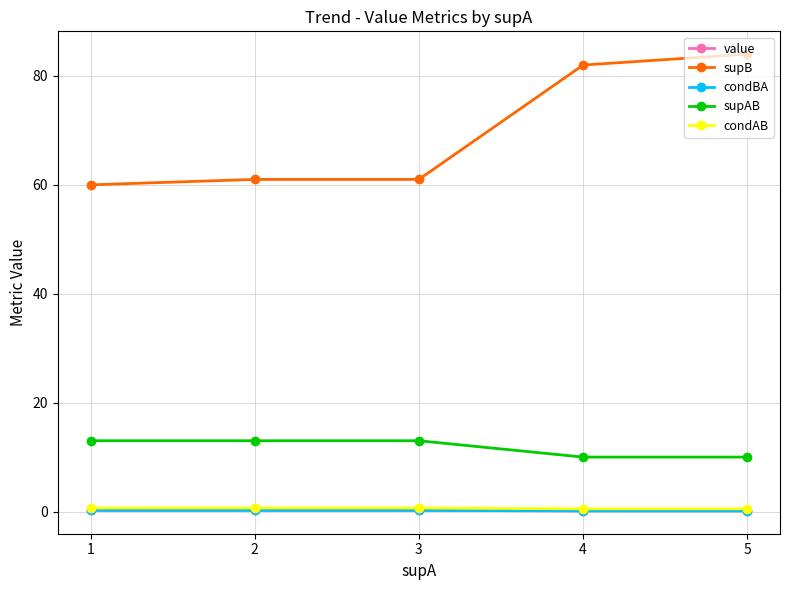

Between 3 and 2, which is larger?

3